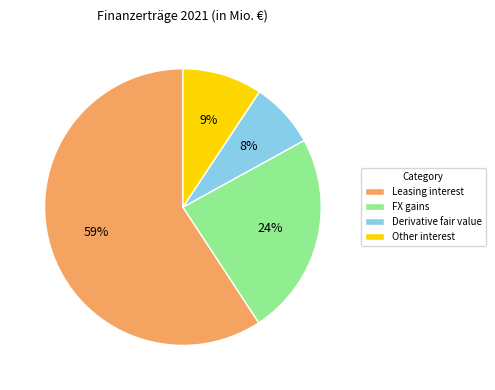

Count the number of slices in the pie.

4